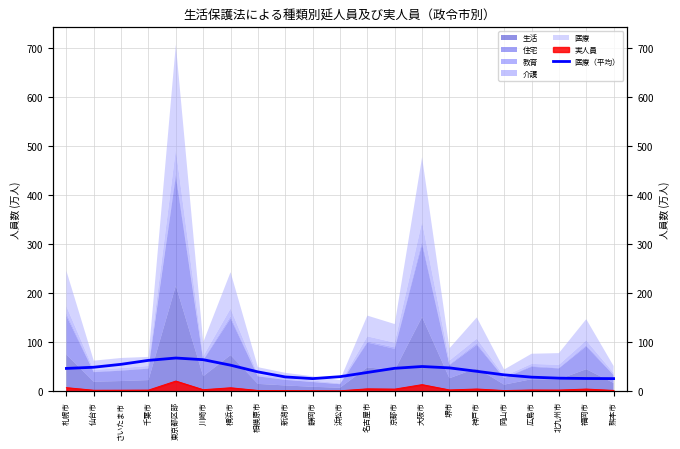

Reading left to right, extract all data points from this chart.

札幌市=46.4	仙台市=48.8	さいたま市=54.7	千葉市=62.8	東京都区部=67.6	川崎市=64.2	横浜市=53.0	相模原市=39.3	新潟市=29.0	静岡市=25.6	浜松市=29.5	名古屋市=38.1	京都市=46.6	大阪市=50.3	堺市=47.5	神戸市=40.4	岡山市=33.3	広島市=28.6	北九州市=26.5	福岡市=25.8	熊本市=25.6